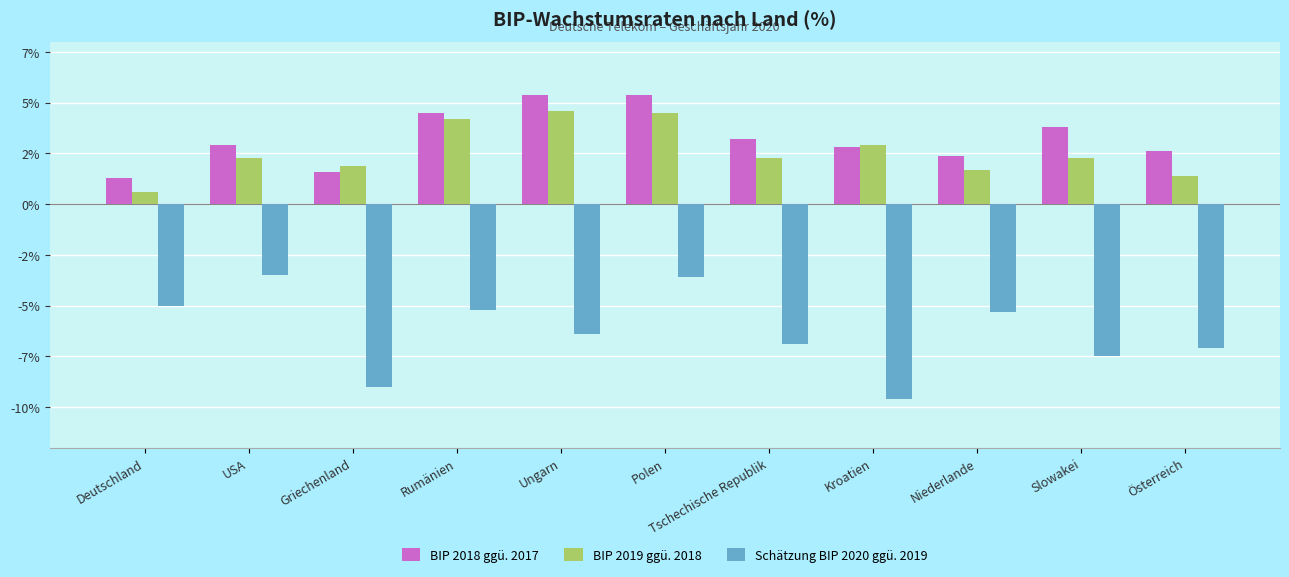

What are all the series names shown in the legend?

BIP 2018 ggü. 2017, BIP 2019 ggü. 2018, Schätzung BIP 2020 ggü. 2019